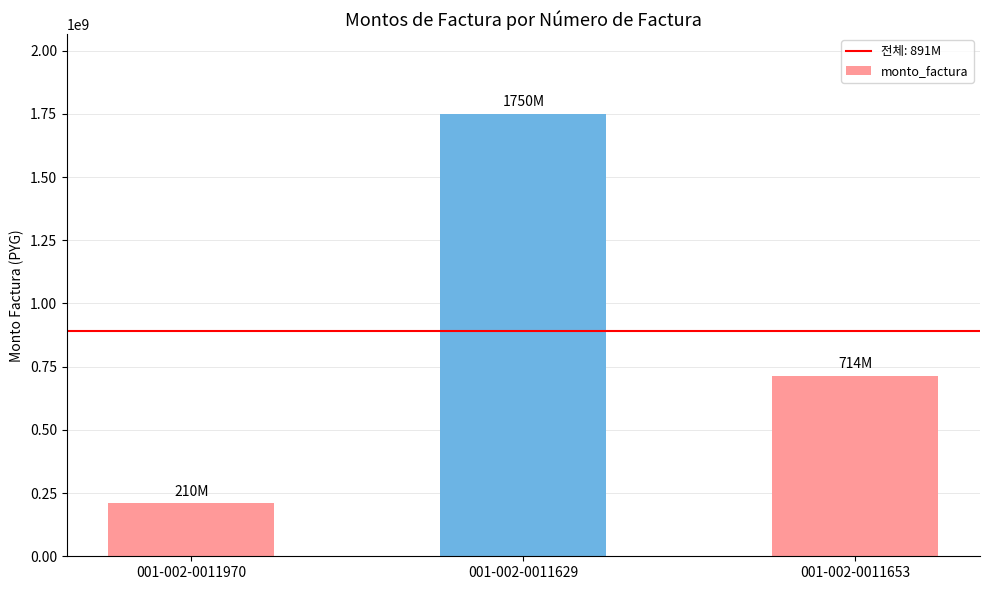

The chart shows a value of 2638160394 at 001-002-0011629. True or false?

False